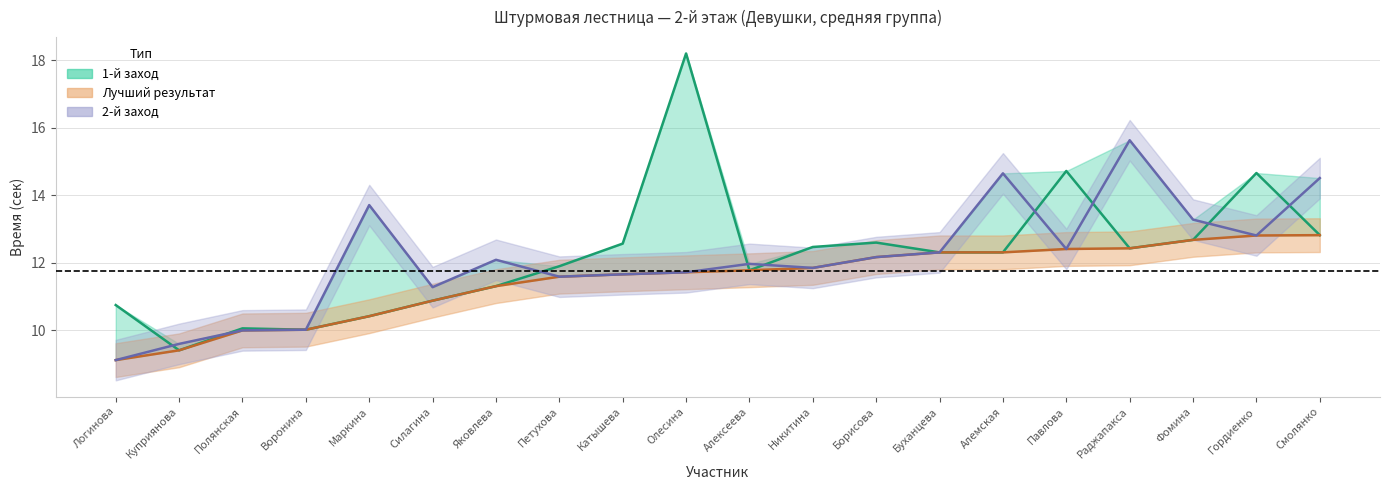

Which series has the largest total across all categories?

1-й заход